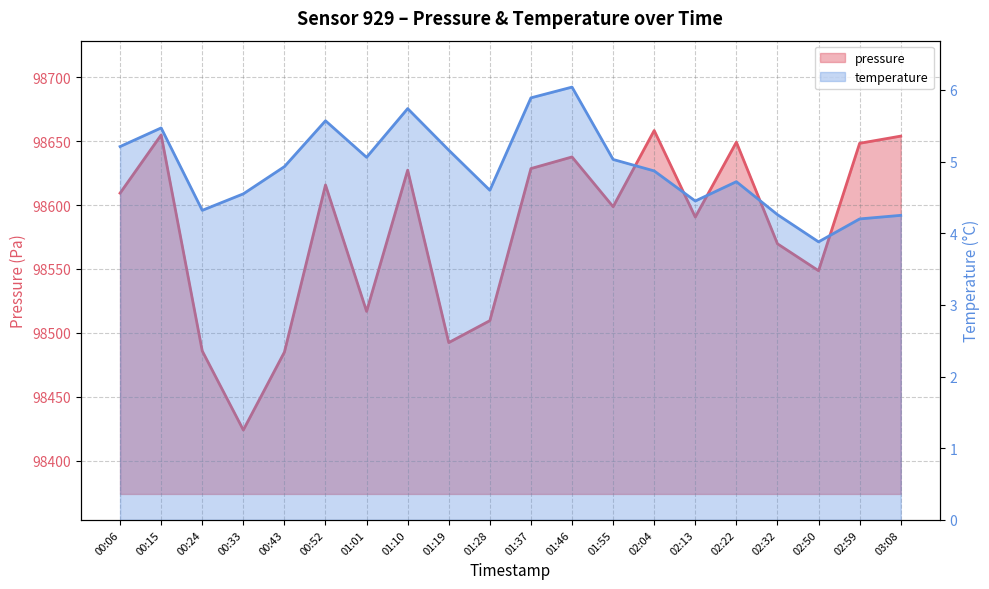

Does the chart display data point markers on the line(s)?

No